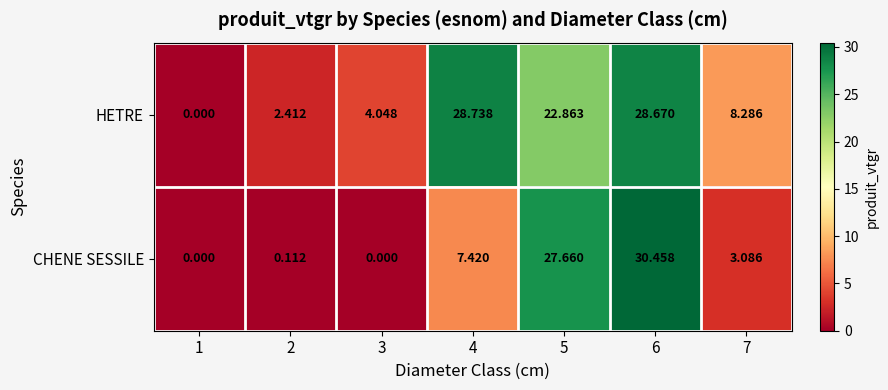

Which series has the largest total across all categories?

HETRE